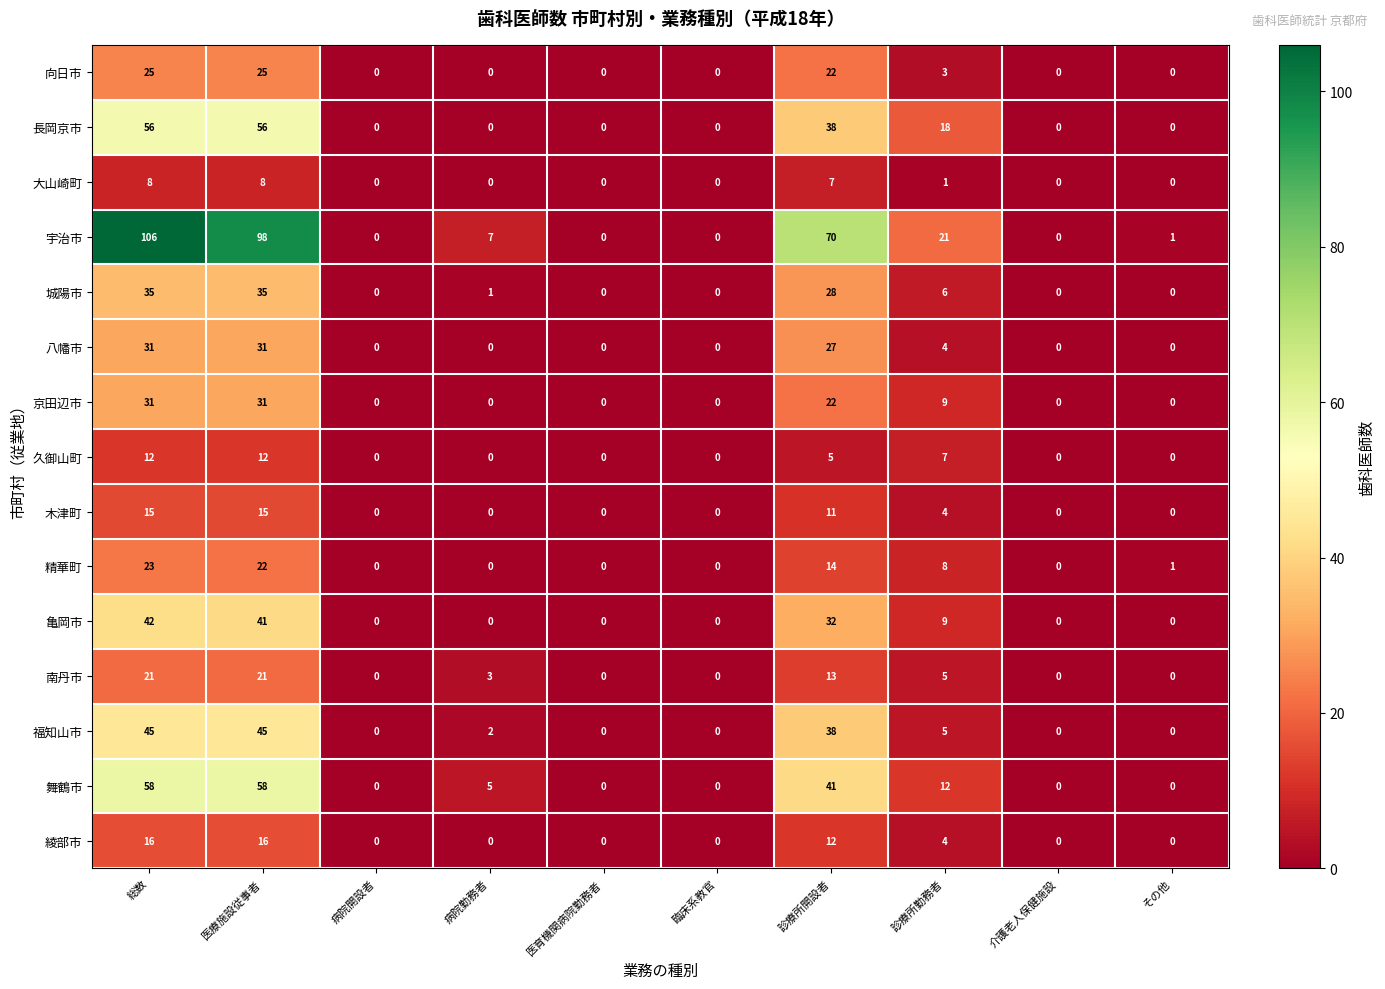

At which category is the sum across all series the highest?

総数